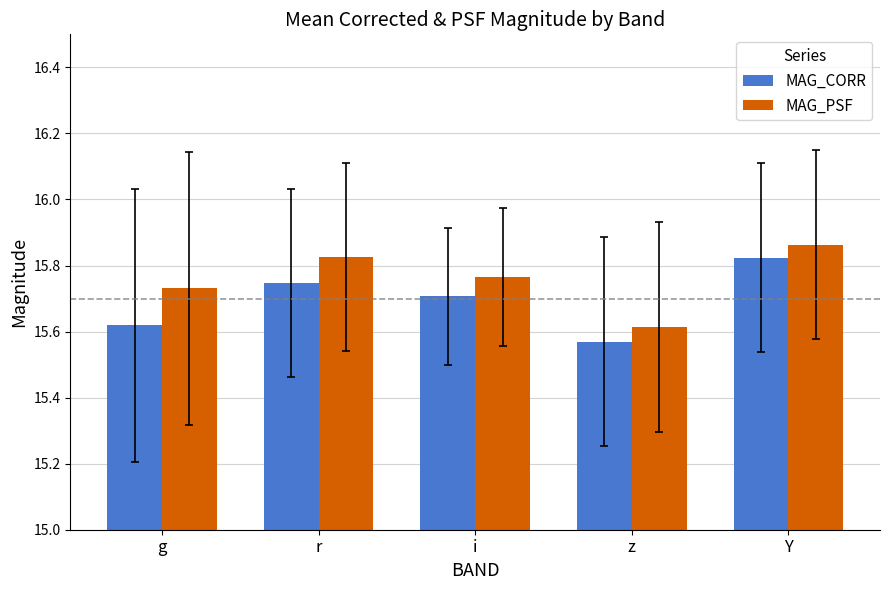

At which label is MAG_CORR closest to 15?

z